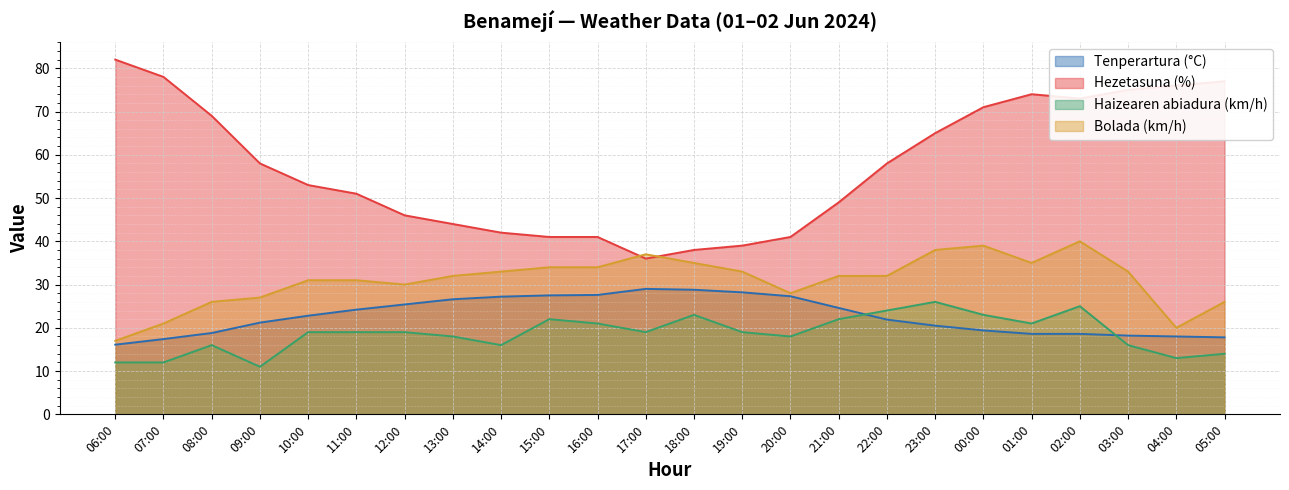

How many lines are shown in the chart?

4